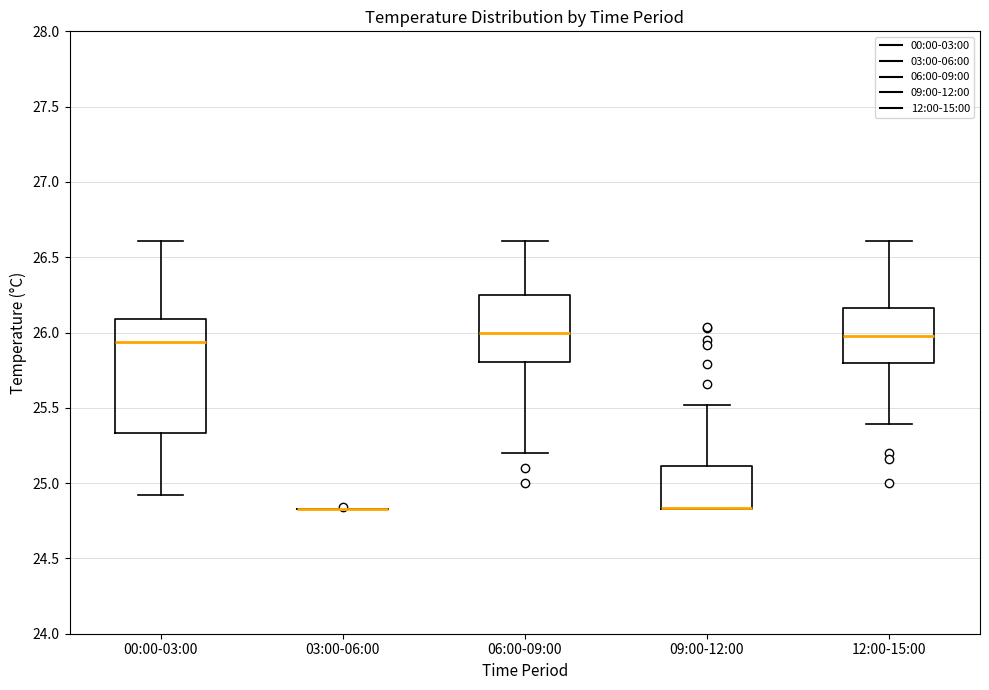

Which box is the tallest, from its lower edge to its upper edge?

00:00-03:00